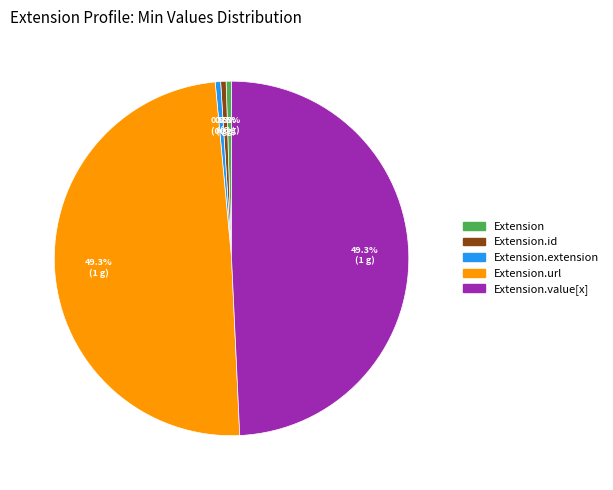

What percentage do Extension.extension and Extension.url together represent?

49.8%